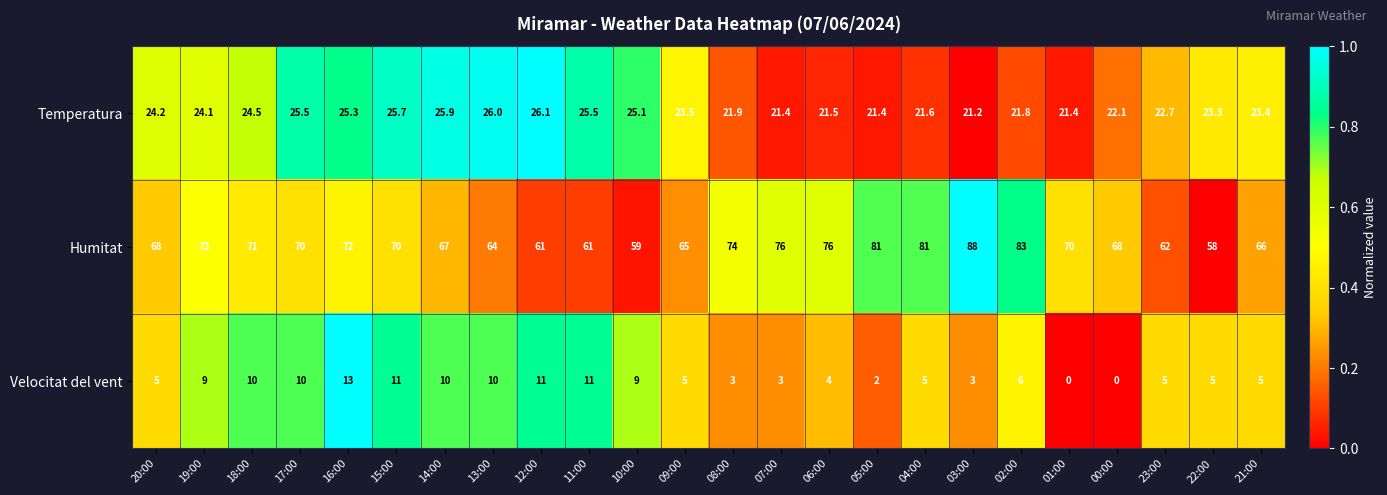

The Humitat series shows 83.0 at 02:00. True or false?

True